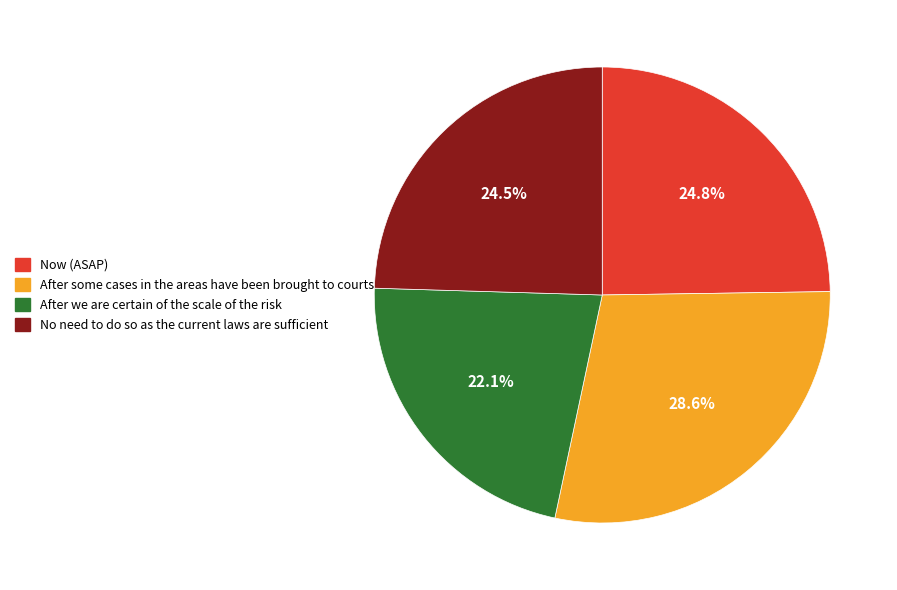

Does any single category account for the majority?

No